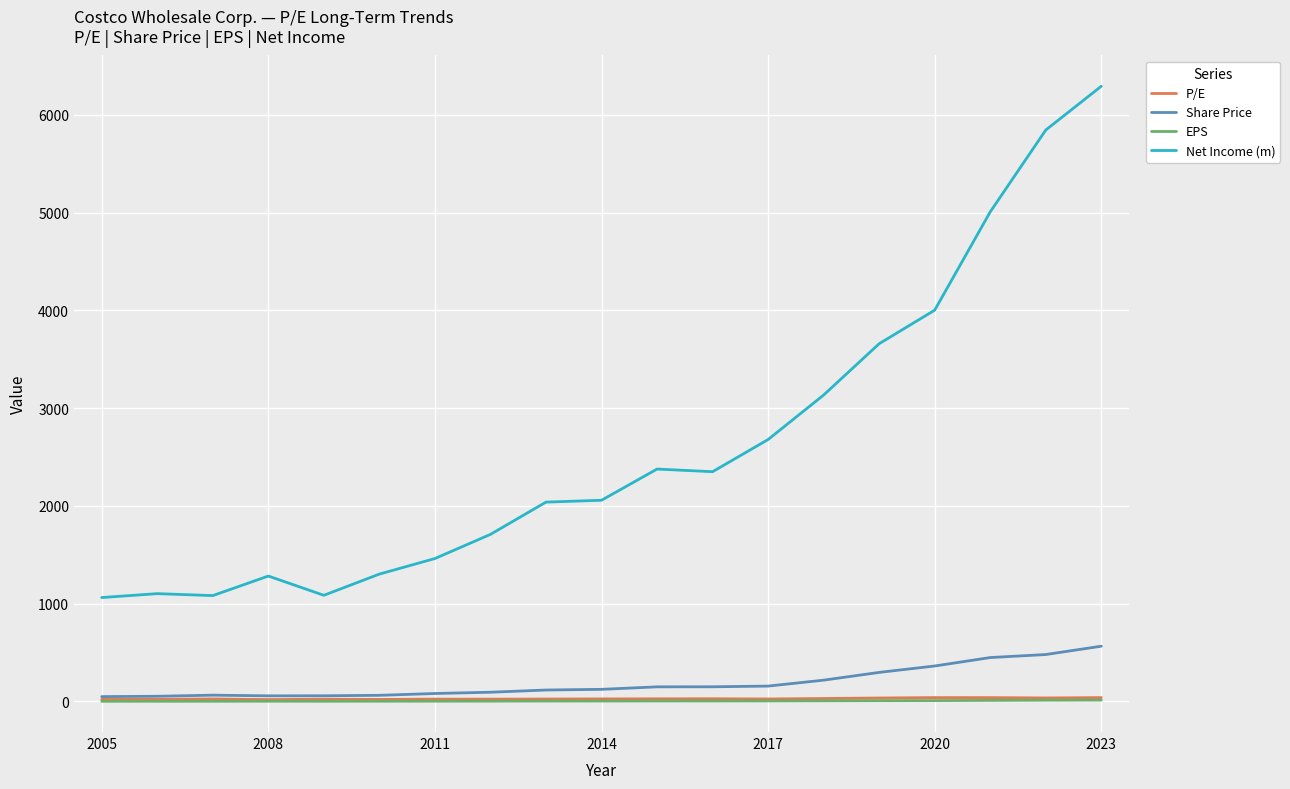

Which series has the largest total across all categories?

Net Income (m)